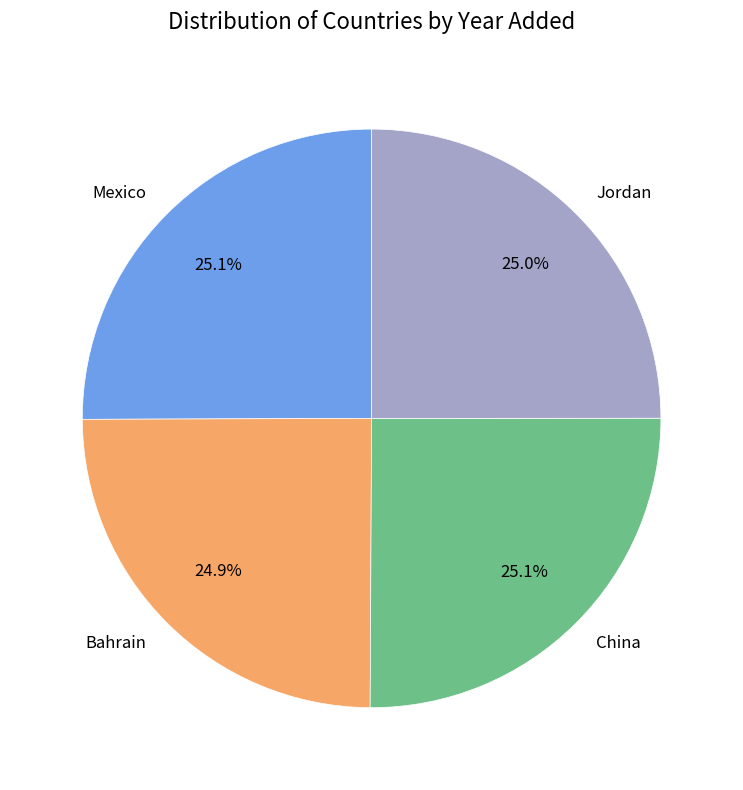

What is the total percentage of Jordan and Bahrain?

49.9%